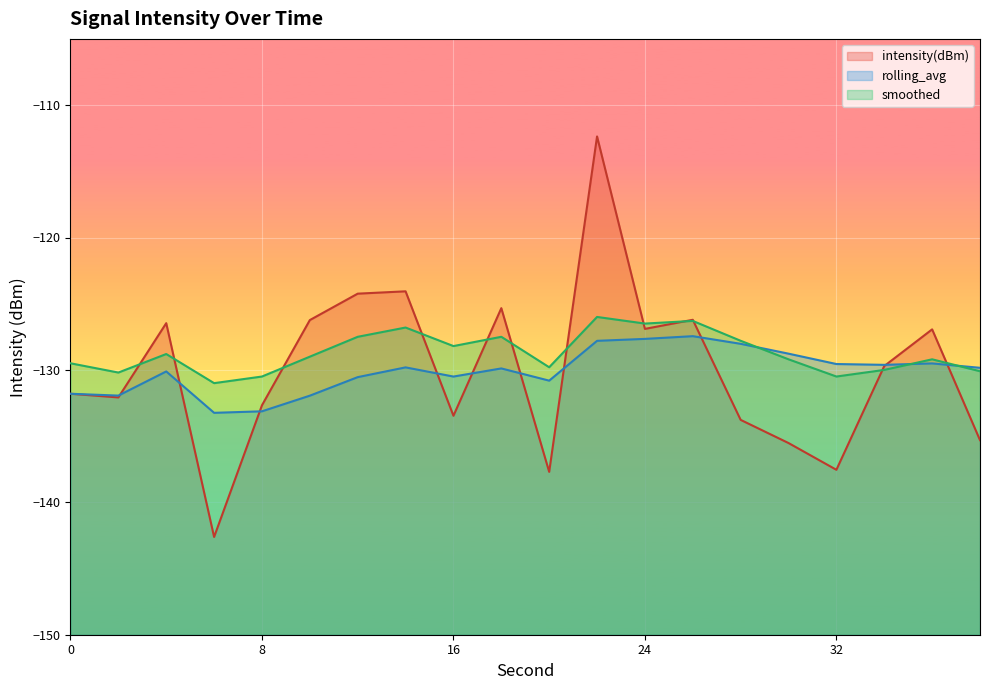

At how many categories does at least one series exceed -120?

1